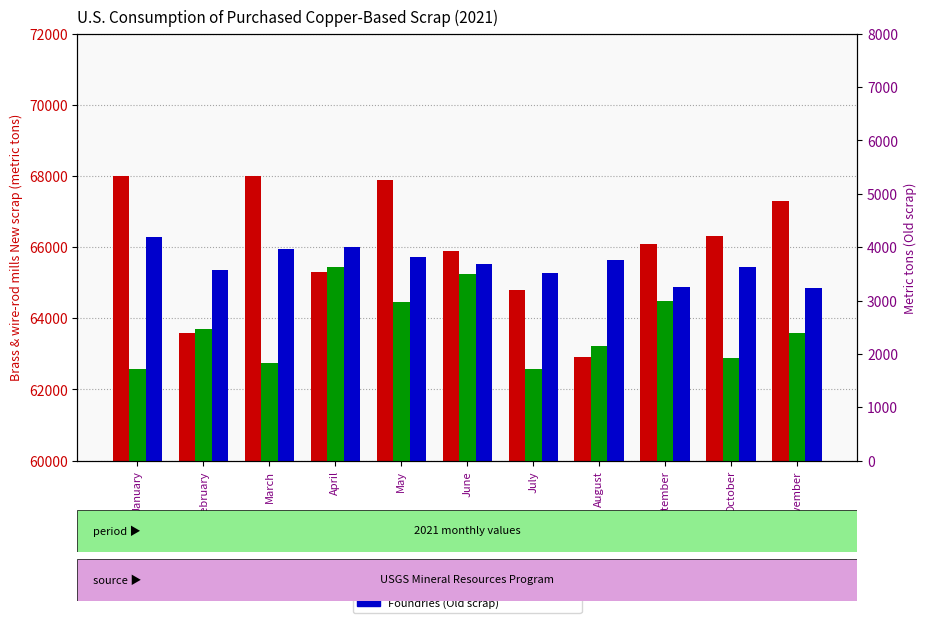

How many categories are shown in the chart?

11